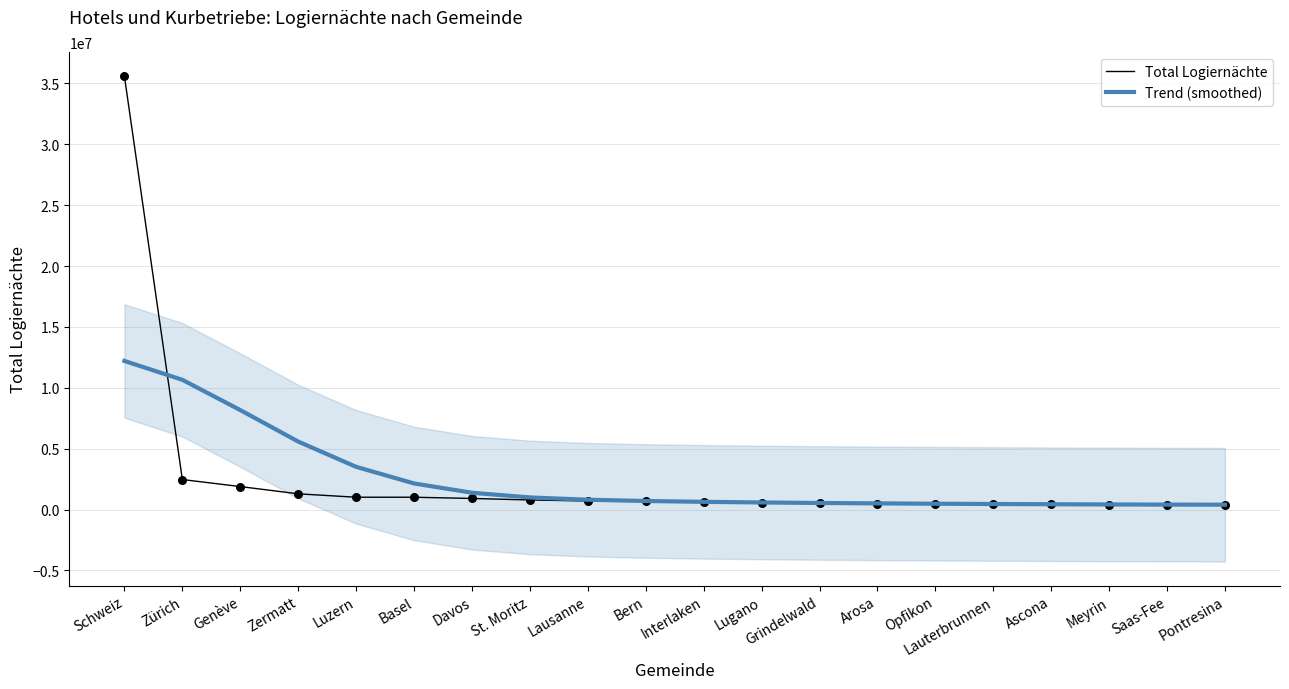

What is the total value across all series at St. Moritz?

1790078